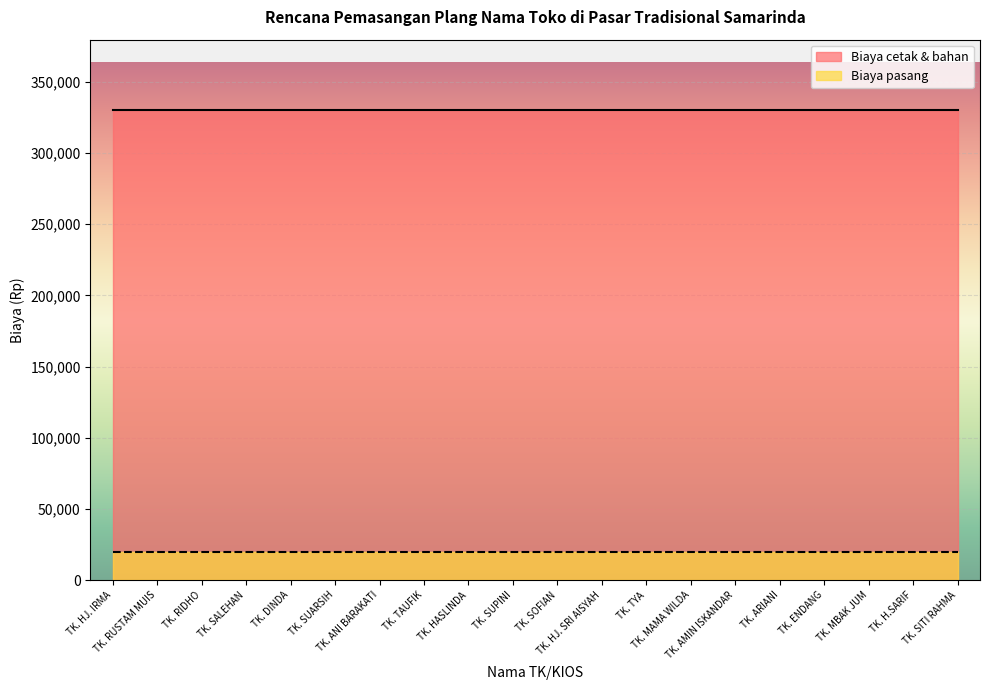

True or false: Biaya pasang and Biaya cetak & bahan intersect in this chart.

False